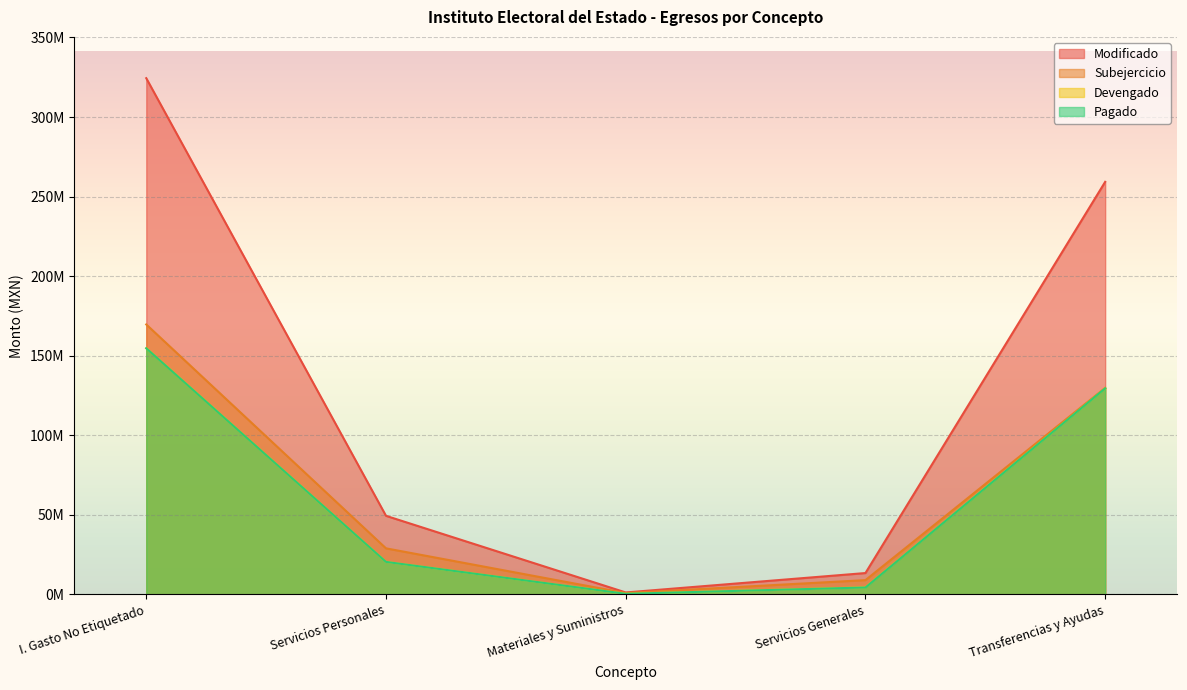

Is the value of Devengado at Servicios Personales greater than the value of Pagado at Servicios Personales?

No